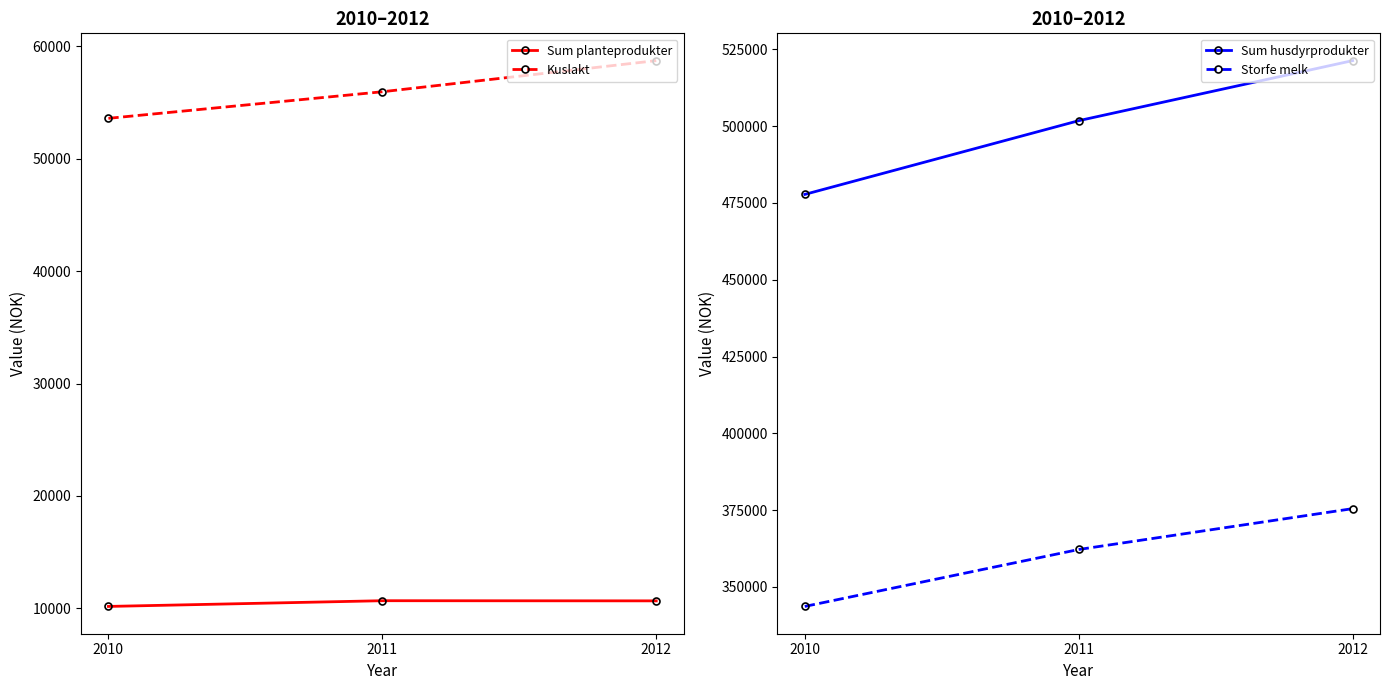

Reading left to right, transcribe all the data shown in this chart.

Sum planteprodukter: 10173	10682	10668
Kuslakt: 53607	55972	58742
Sum husdyrprodukter: 477766	501763	521312
Storfe melk: 343645	362178	375476